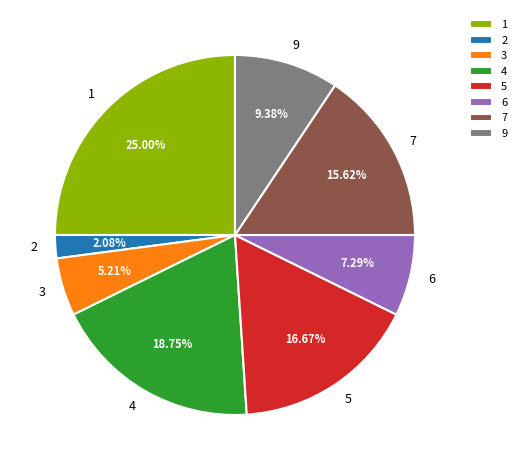

Approximately how many times larger is the value at 9 compared to 3?

1.8